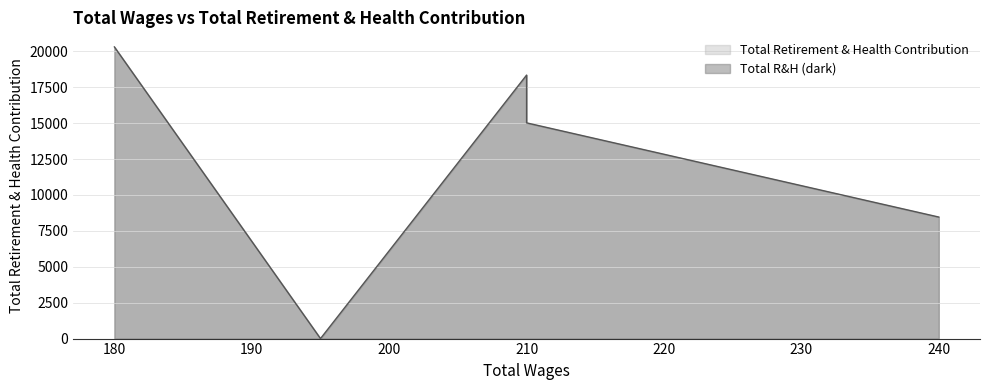

How many values are below 15024?

2